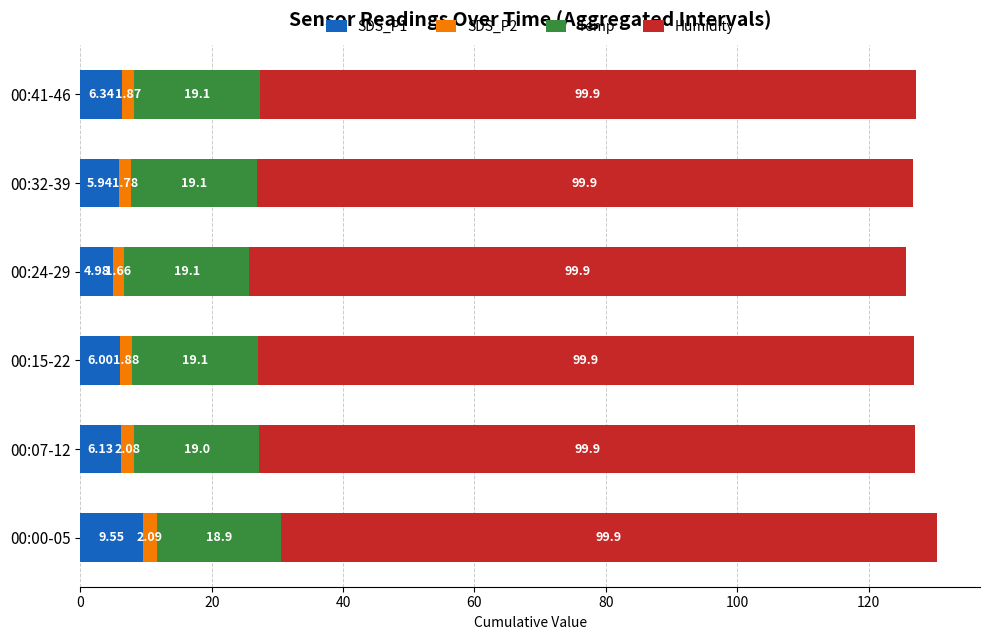

What is the total value across all series at 00:32-39?

126.7